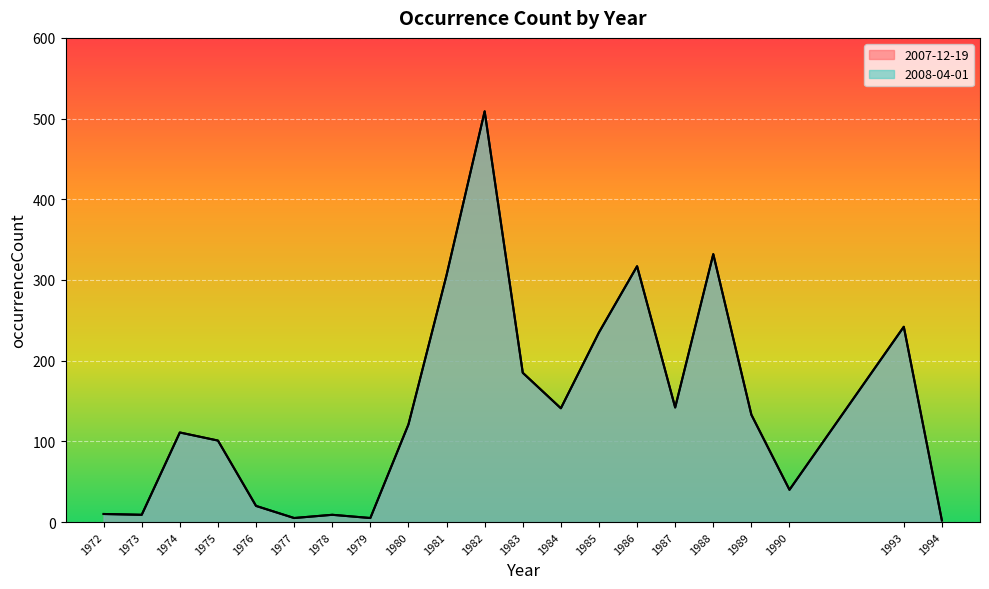

How many data points in 2007-12-19 are less than 121?

10